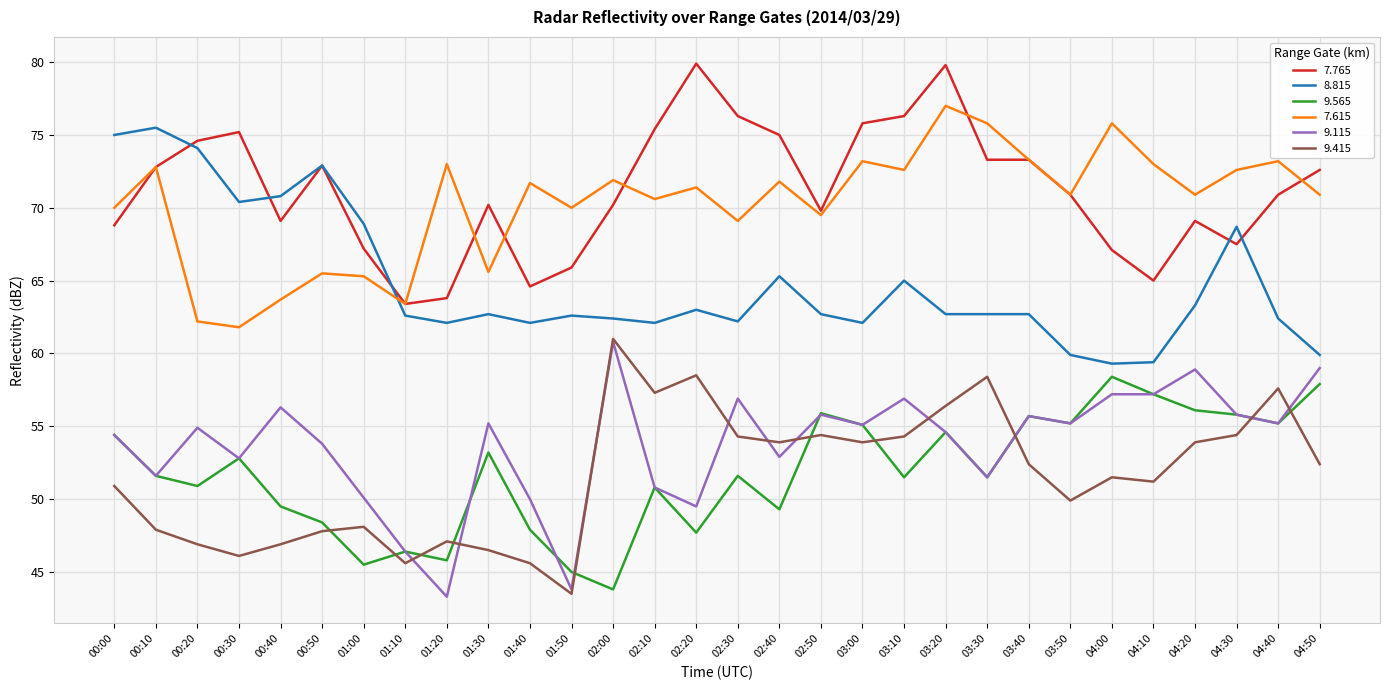

At which category is the sum across all series the highest?

03:20